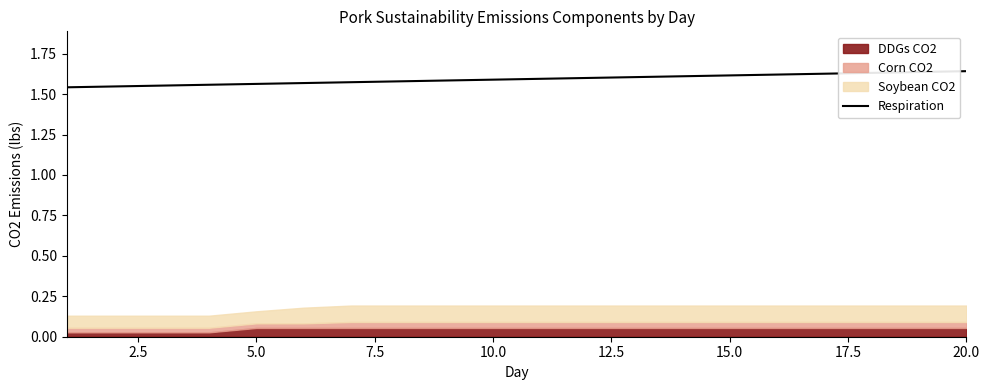

True or false: Respiration has a value of 0.8 at 10.0.

False